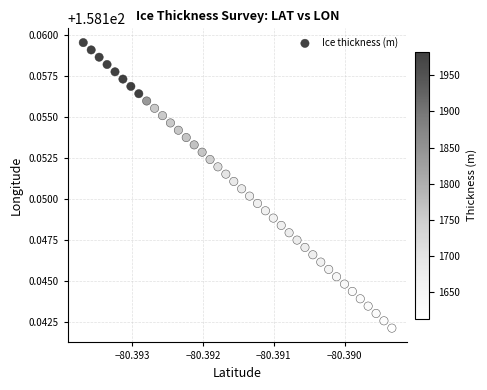

How many points are shown in the scatter plot?

40